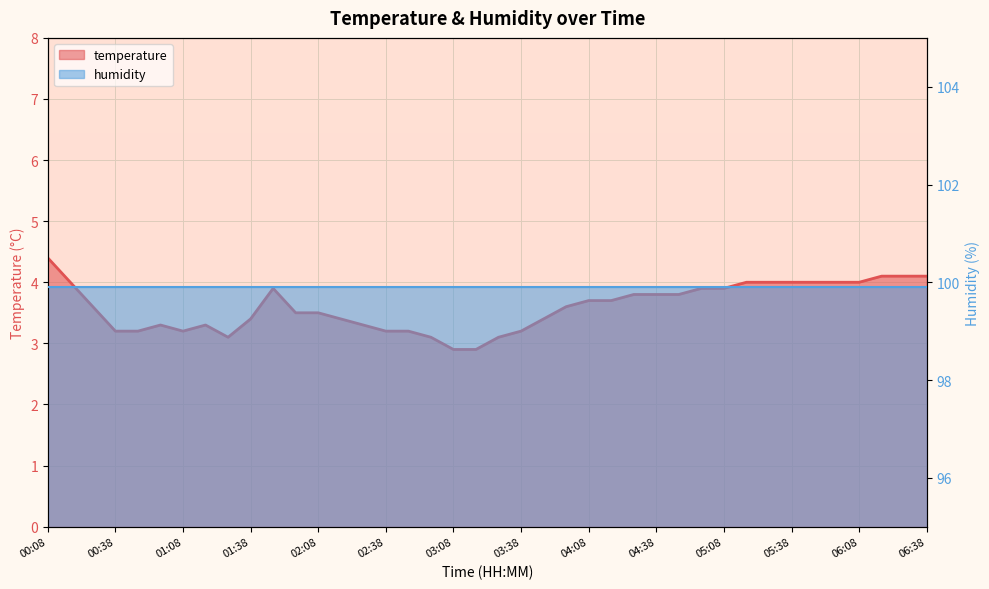

What value does the data have at 02:08?

3.5